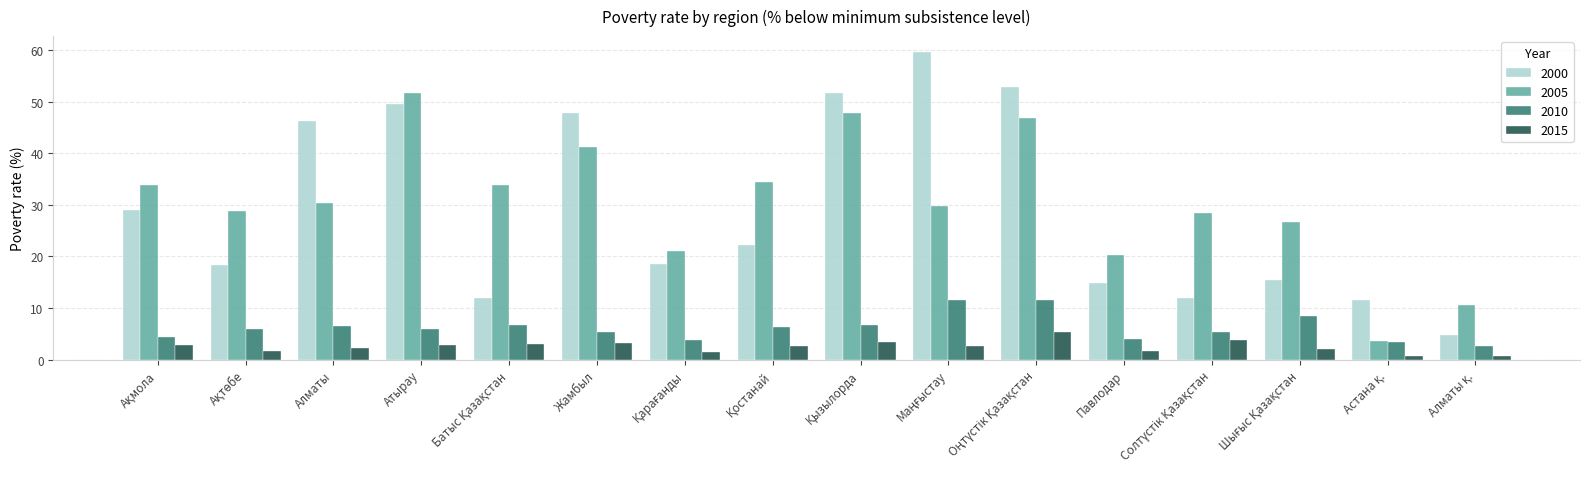

What are all the series names shown in the legend?

2000, 2005, 2010, 2015